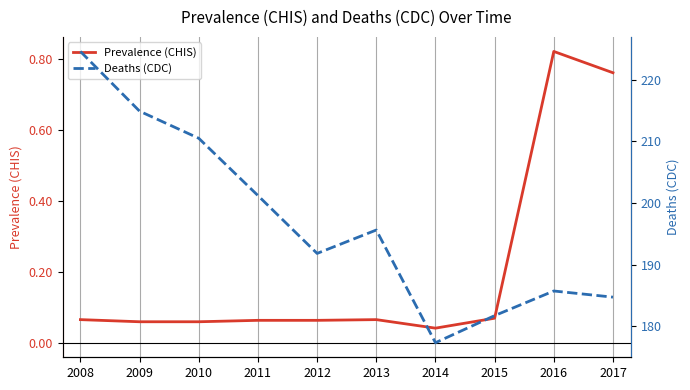

Reading left to right, what are all the values shown in this chart?

Prevalence (CHIS): 0.1	0.1	0.1	0.1	0.1	0.1	0.0	0.1	0.8	0.8
Deaths (CDC): 224.6	214.9	210.5	201.2	191.8	195.6	177.3	181.7	185.7	184.7